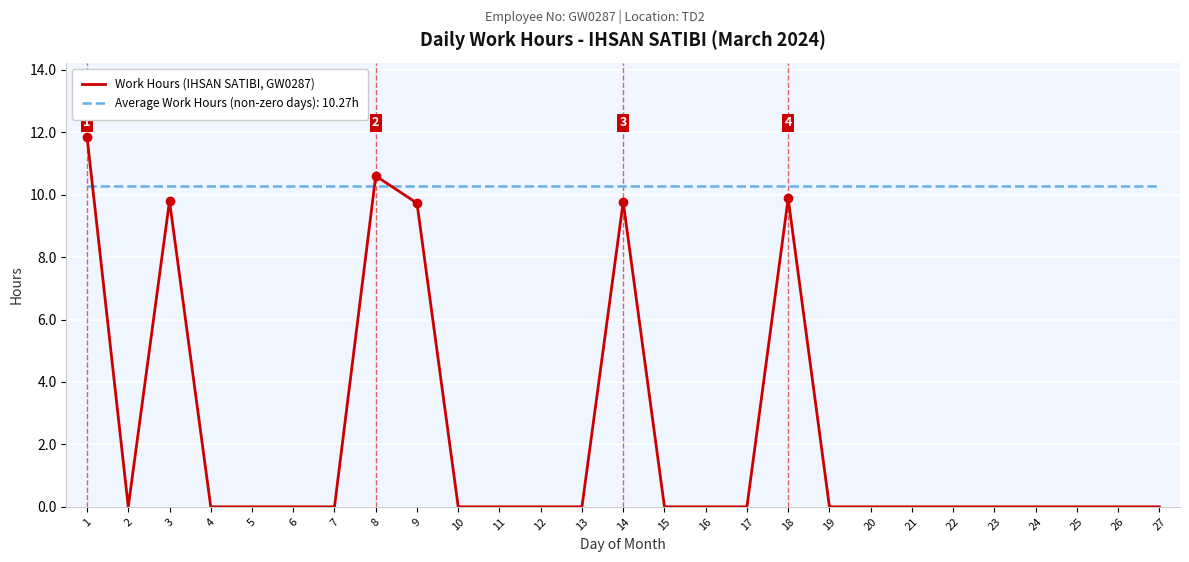

What is the greatest value displayed?

11.9